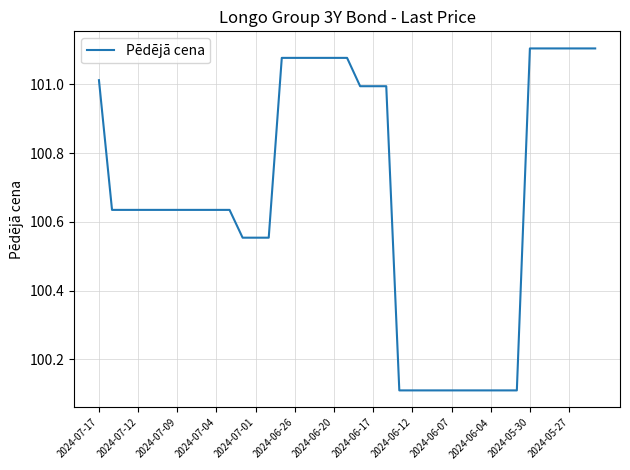

What is the ratio of the value at 2024-05-30 to the value at 2024-06-12?

1.0